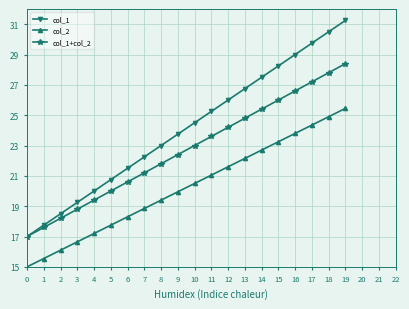

Which series has the largest range (max minus min)?

col_1